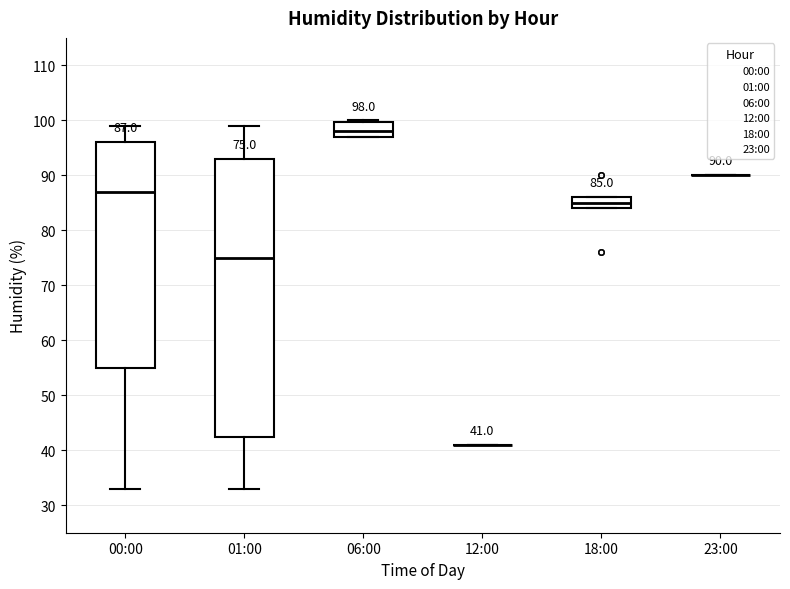

Comparing the boxes themselves (not the whiskers), which one is the tallest?

01:00